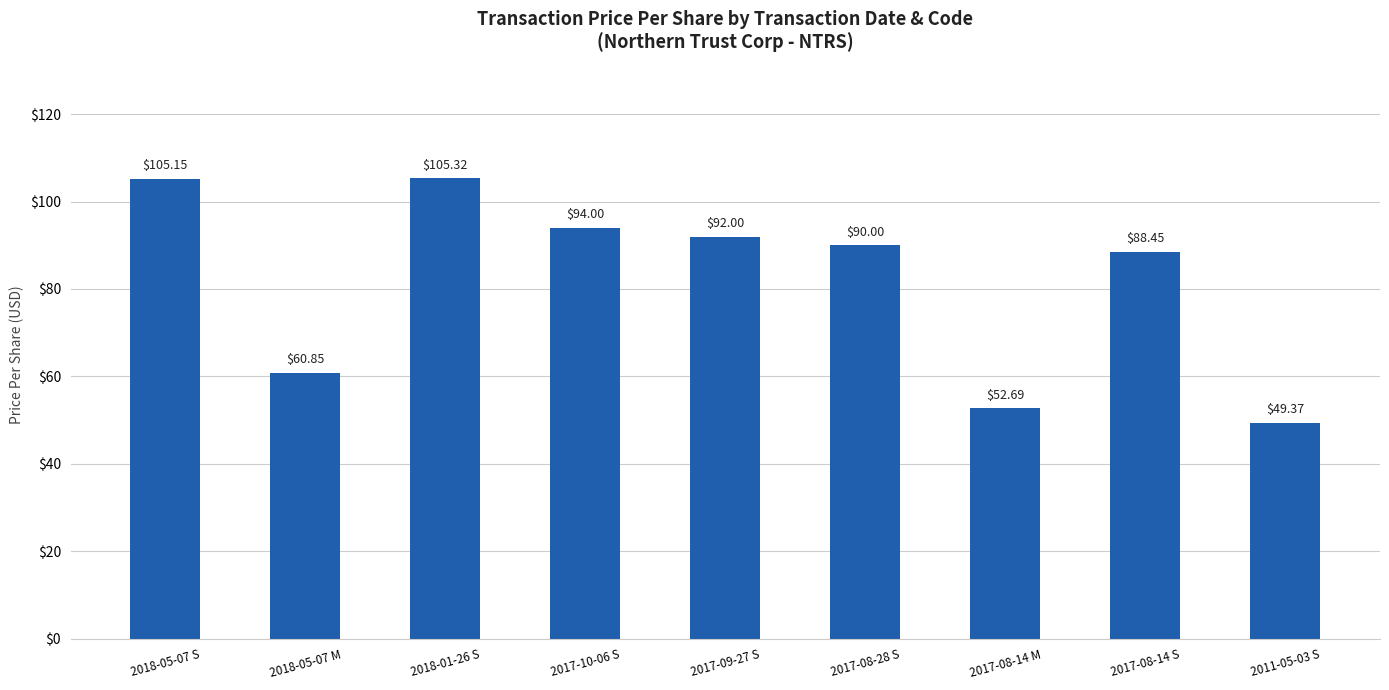

What value does the data have at 2018-01-26 S?

105.3